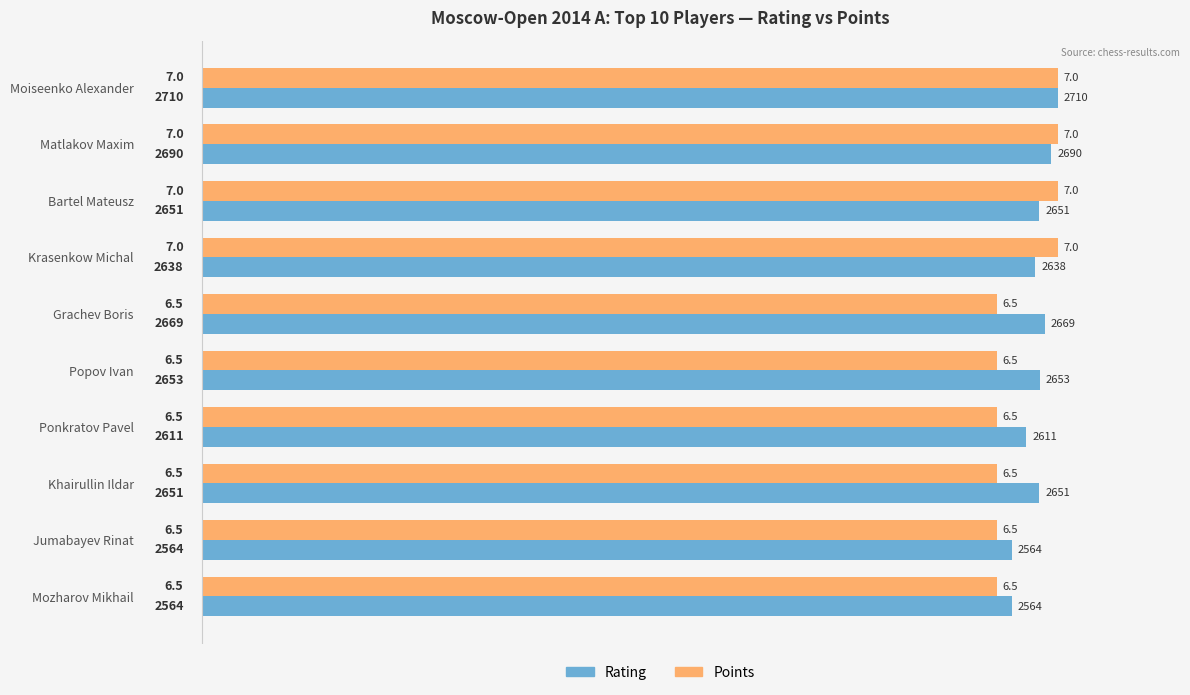

What are all the series names shown in the legend?

Rating, Points